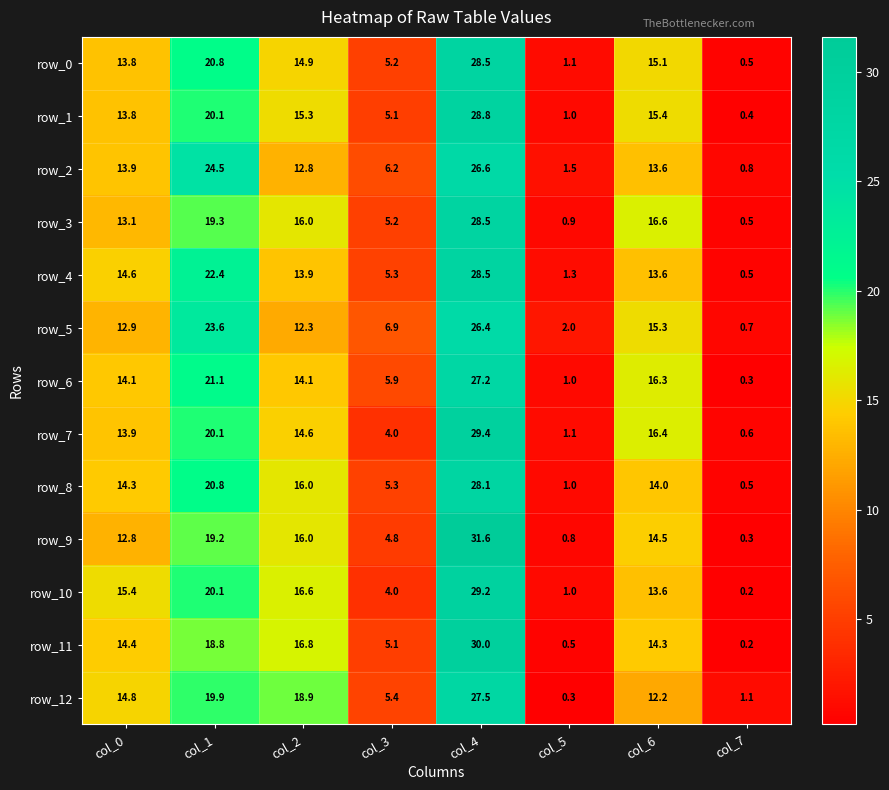

What is the difference between the row_4 values at col_0 and col_3?

9.3